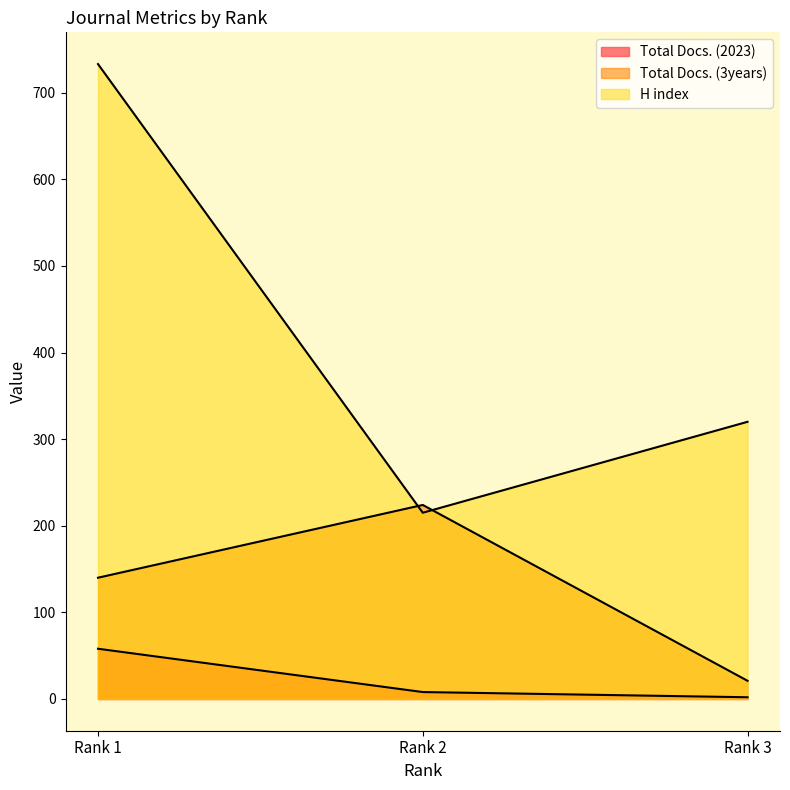

How many lines are shown in the chart?

3